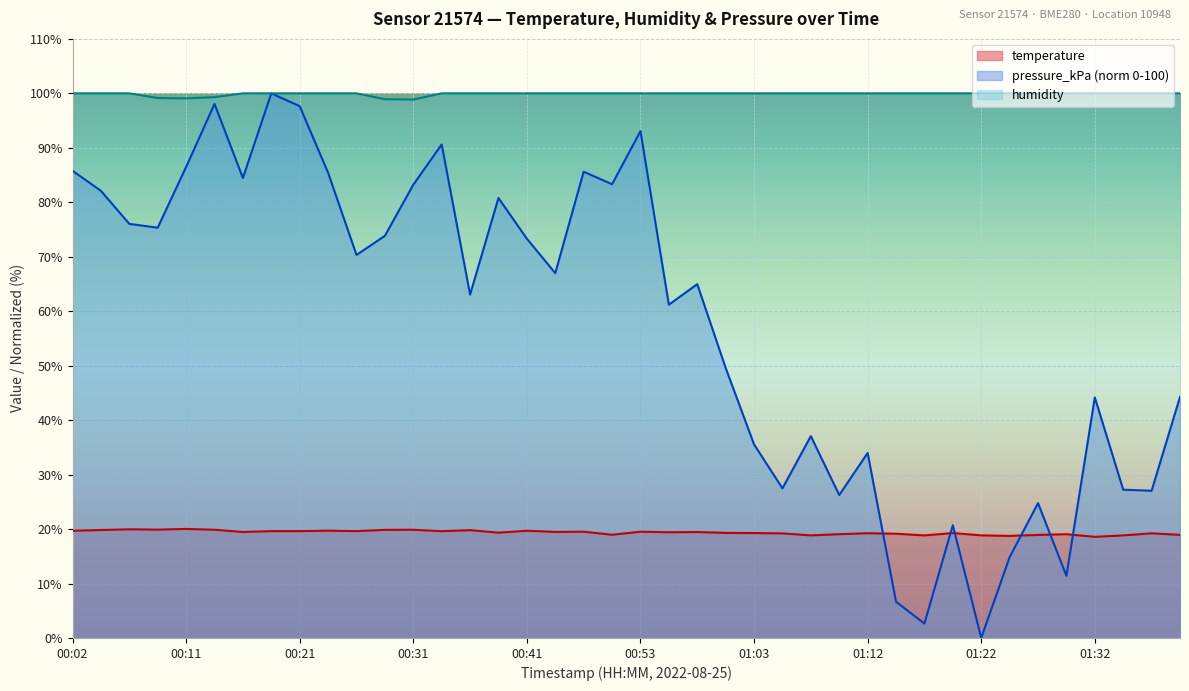

Reading right to left, transcribe all the data shown in this chart.

temperature: 01:39=18.9	01:37=19.2	01:35=18.8	01:32=18.6	01:30=19.1	01:27=18.9	01:25=18.7	01:22=18.8	01:20=19.3	01:17=18.8	01:15=19.1	01:12=19.2	01:10=19.1	01:08=18.8	01:05=19.2	01:03=19.3	01:00=19.3	00:58=19.4	00:55=19.4	00:53=19.5	00:50=18.9	00:48=19.5	00:45=19.5	00:41=19.7	00:38=19.3	00:36=19.8	00:33=19.6	00:31=19.9	00:28=19.9	00:26=19.6	00:24=19.7	00:21=19.6	00:19=19.6	00:16=19.5	00:14=19.9	00:11=20.0	00:09=19.9	00:07=19.9	00:04=19.8	00:02=19.7
humidity: 01:39=100.0	01:37=100.0	01:35=100.0	01:32=100.0	01:30=100.0	01:27=100.0	01:25=100.0	01:22=100.0	01:20=100.0	01:17=100.0	01:15=100.0	01:12=100.0	01:10=100.0	01:08=100.0	01:05=100.0	01:03=100.0	01:00=100.0	00:58=100.0	00:55=100.0	00:53=100.0	00:50=100.0	00:48=100.0	00:45=100.0	00:41=100.0	00:38=100.0	00:36=100.0	00:33=100.0	00:31=98.9	00:28=98.9	00:26=100.0	00:24=100.0	00:21=100.0	00:19=100.0	00:16=100.0	00:14=99.3	00:11=99.1	00:09=99.1	00:07=100.0	00:04=100.0	00:02=100.0
pressure_kPa: 01:39=44.3	01:37=27.0	01:35=27.2	01:32=44.2	01:30=11.4	01:27=24.8	01:25=14.8	01:22=0.0	01:20=20.7	01:17=2.6	01:15=6.7	01:12=34.0	01:10=26.2	01:08=37.1	01:05=27.5	01:03=35.5	01:00=49.6	00:58=65.0	00:55=61.2	00:53=93.1	00:50=83.3	00:48=85.6	00:45=67.0	00:41=73.3	00:38=80.8	00:36=63.1	00:33=90.6	00:31=83.2	00:28=73.8	00:26=70.3	00:24=85.4	00:21=97.6	00:19=100.0	00:16=84.5	00:14=98.1	00:11=86.5	00:09=75.3	00:07=76.0	00:04=82.1	00:02=85.8